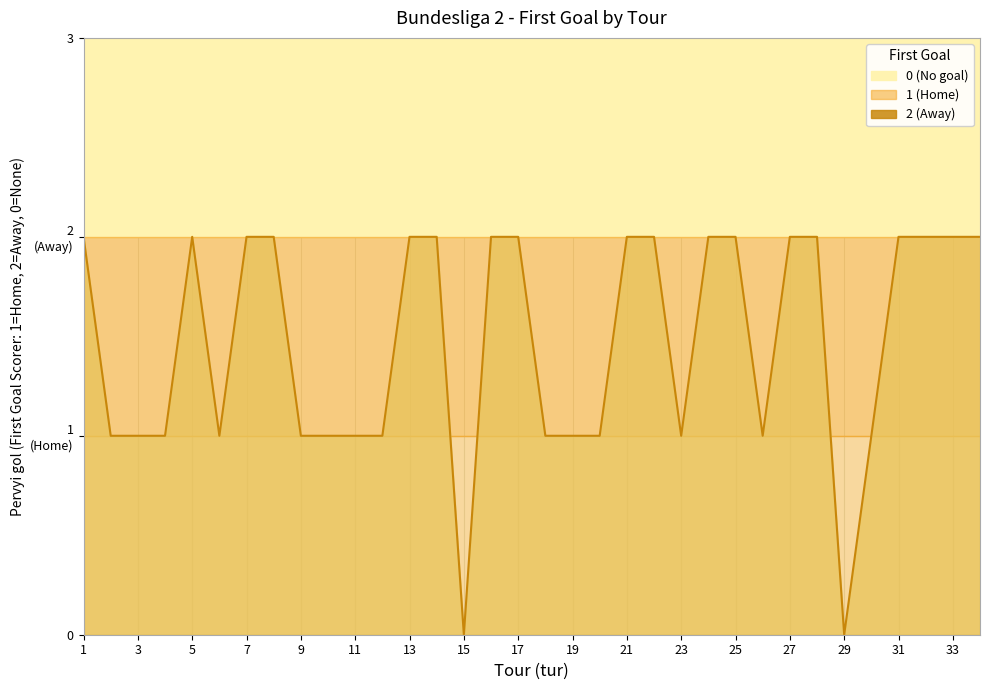

Is it true that the value at 25 is 3?

False